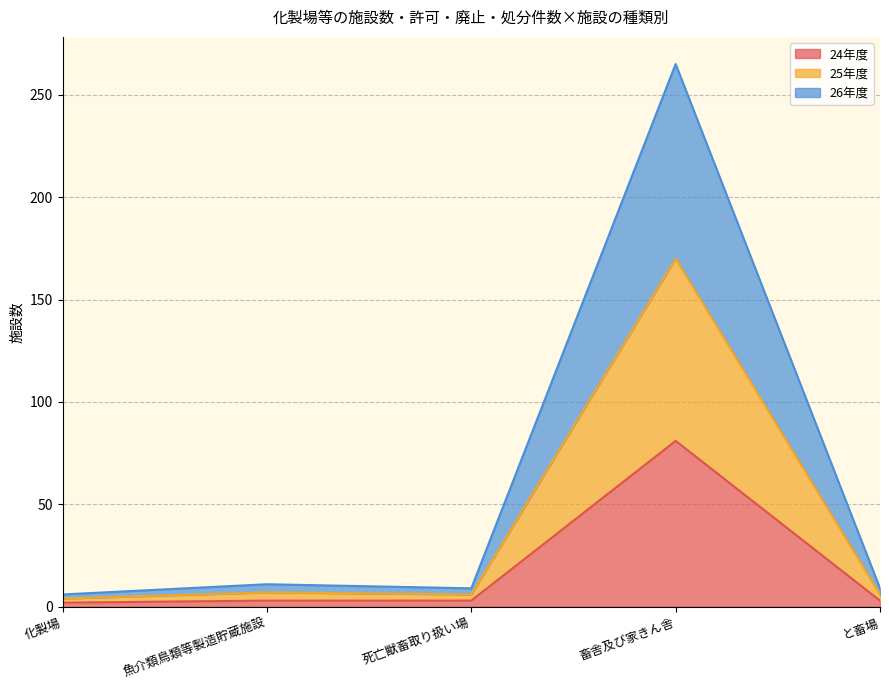

Does the chart have visible grid lines?

Yes